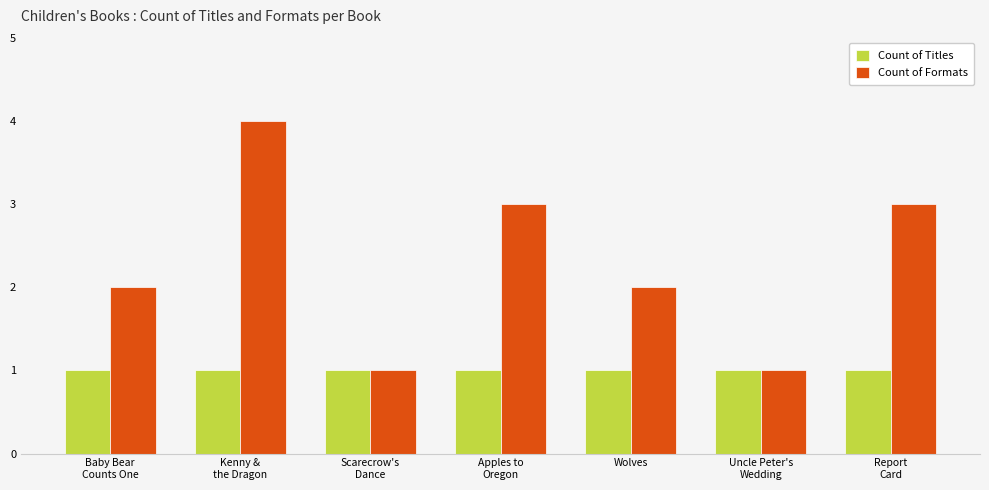

List the series in order of their peak value, lowest first.

Count of Titles, Count of Formats